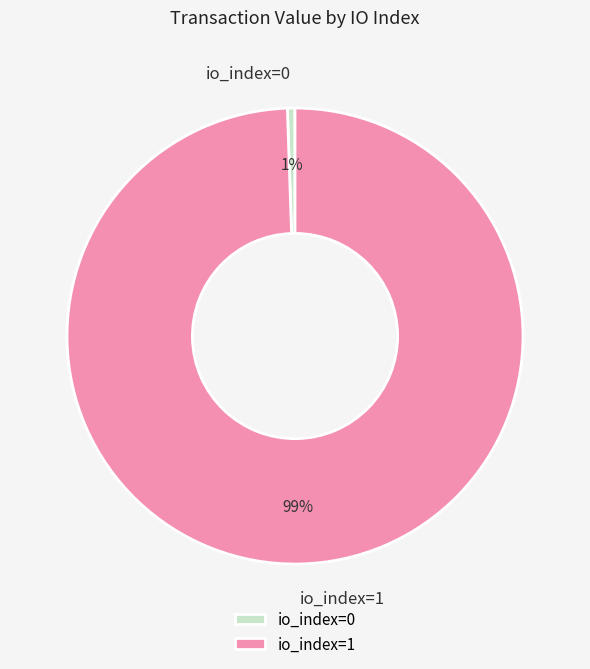

Does 12 represent more than half of the total?

No